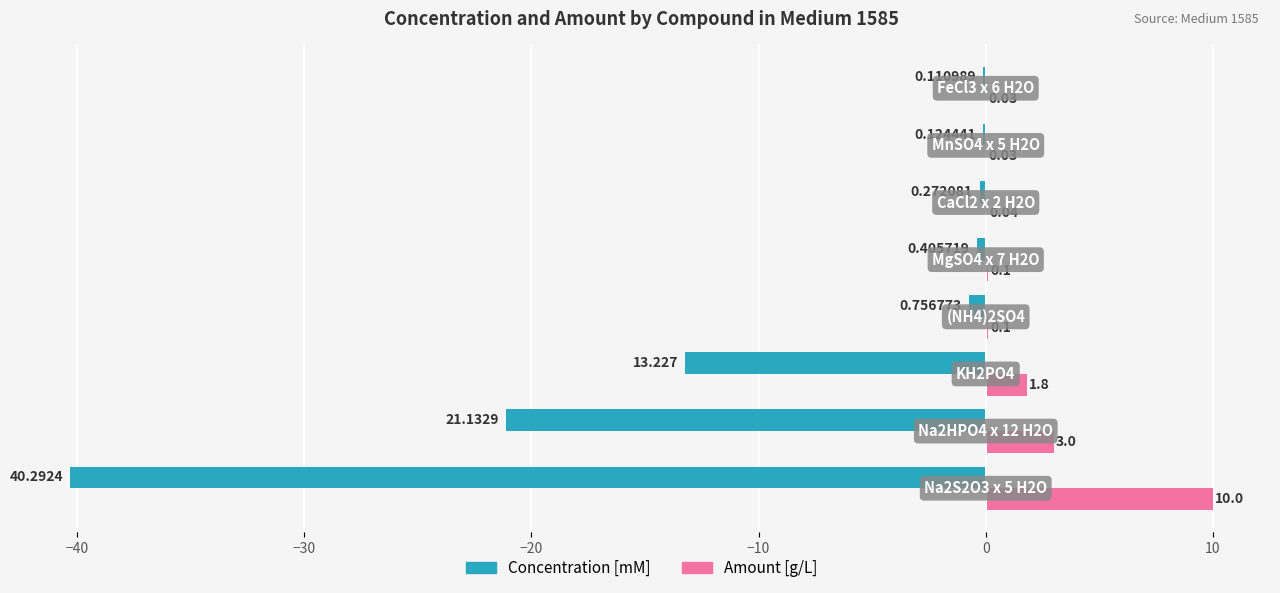

What are all the series names shown in the legend?

Concentration [mM], Amount [g/L]